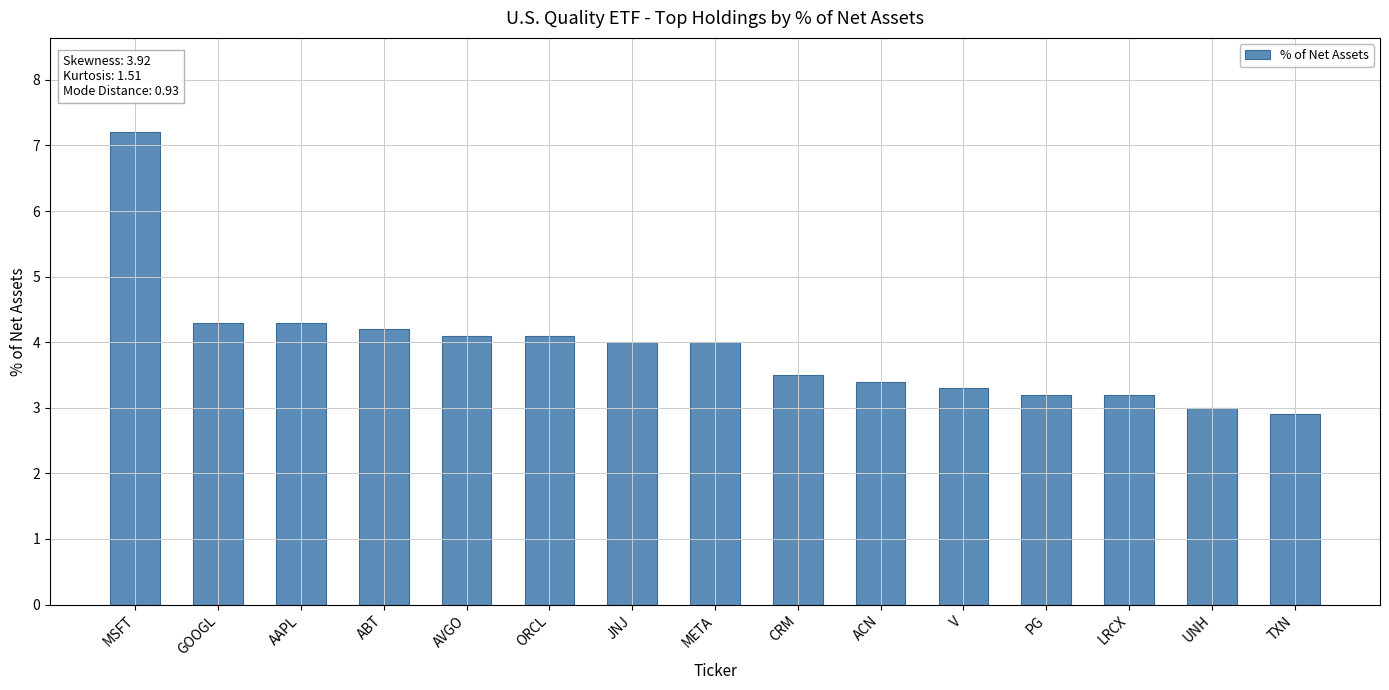

Which label corresponds to the smallest value in the chart?

TXN